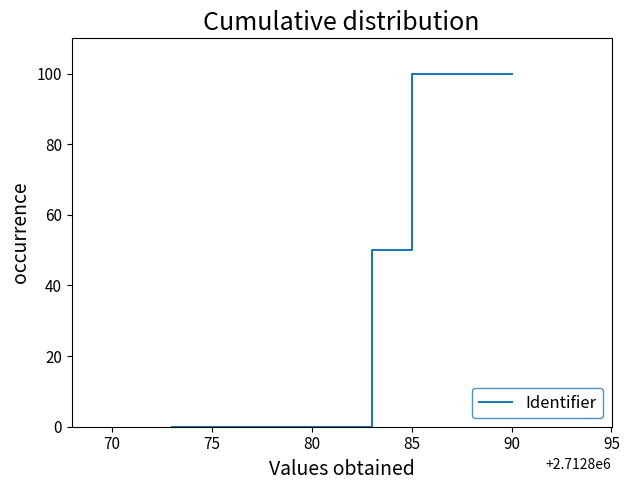

True or false: there are more than 2 points higher than both neighbors.

False